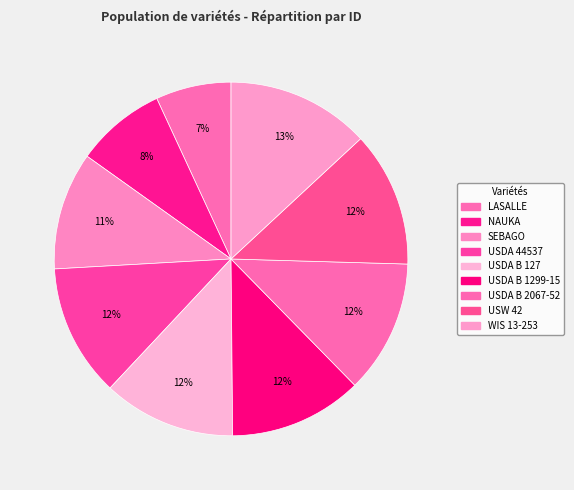

The USW 42 slice represents 27% of the pie. True or false?

False